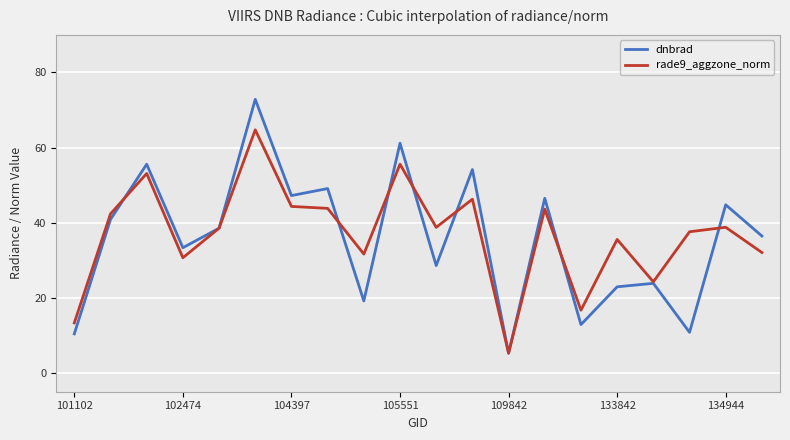

What are all the series names shown in the legend?

dnbrad, rade9_aggzone_norm